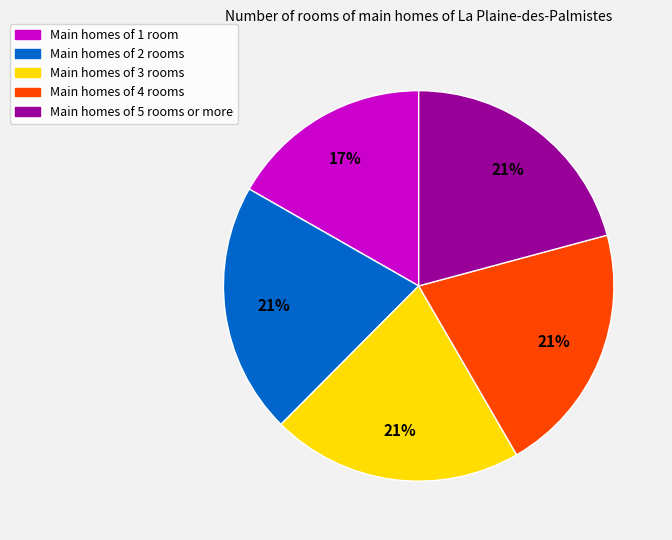

To the nearest percent, what is the average slice percentage?

20%